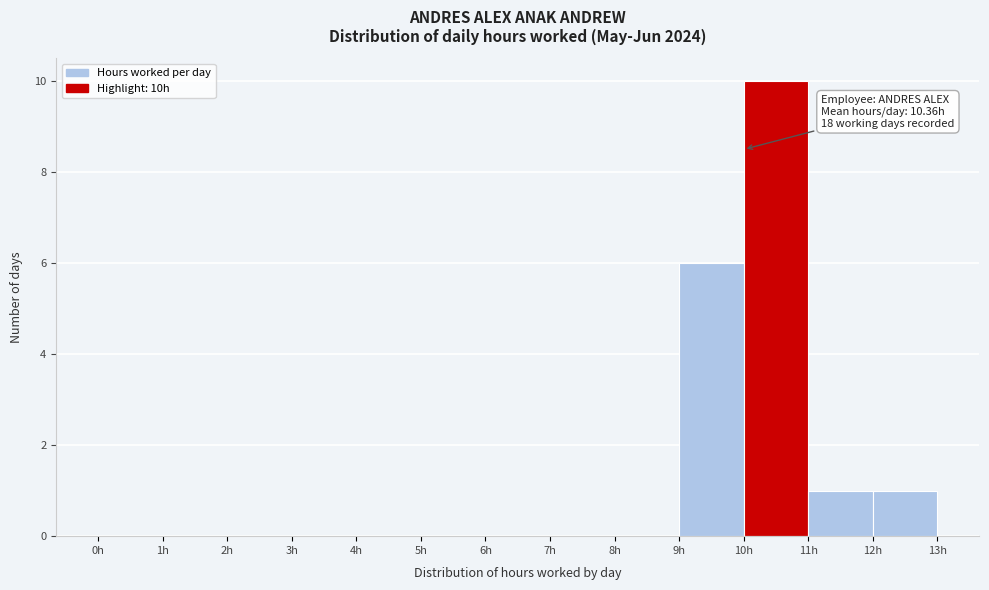

Over which range of the x-axis is the bar tallest?

10 to 11